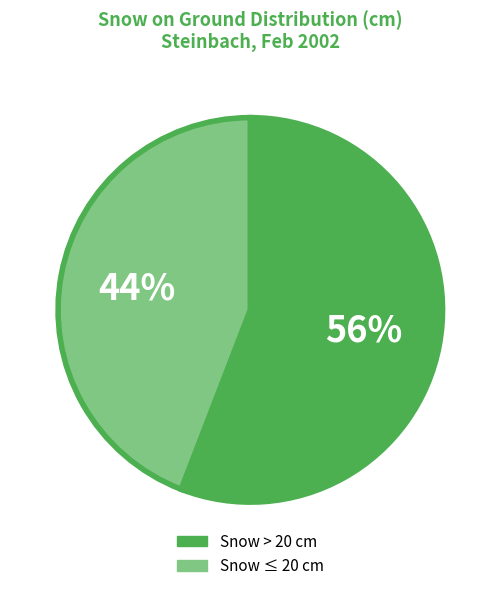

How many slices are in this pie chart?

2